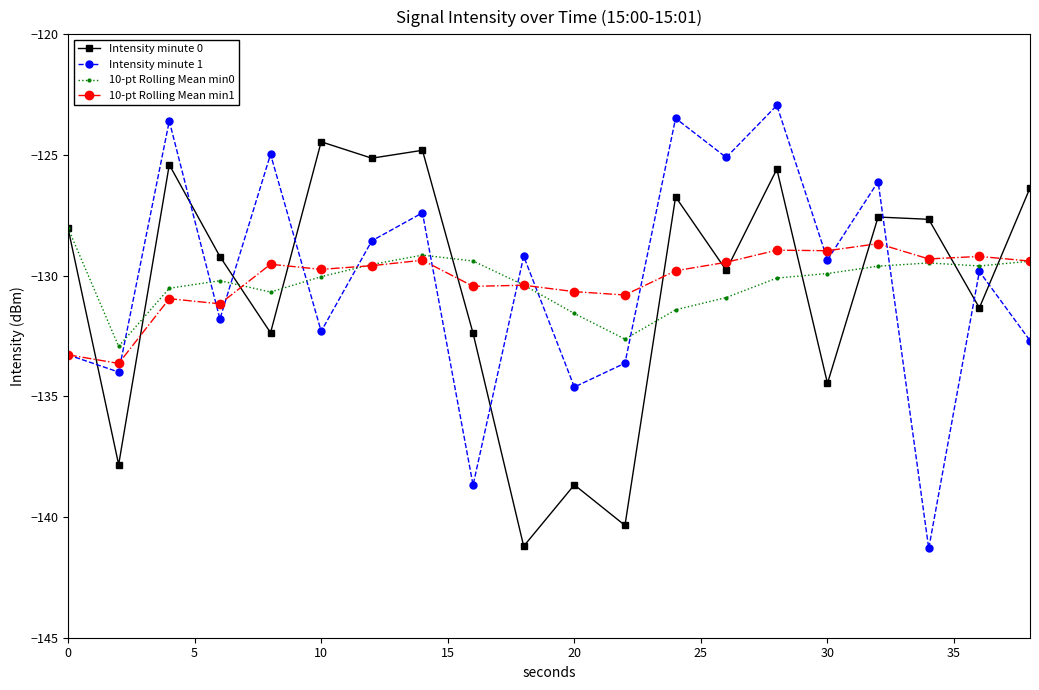

What is the maximum value for Intensity minute 0?

-124.5